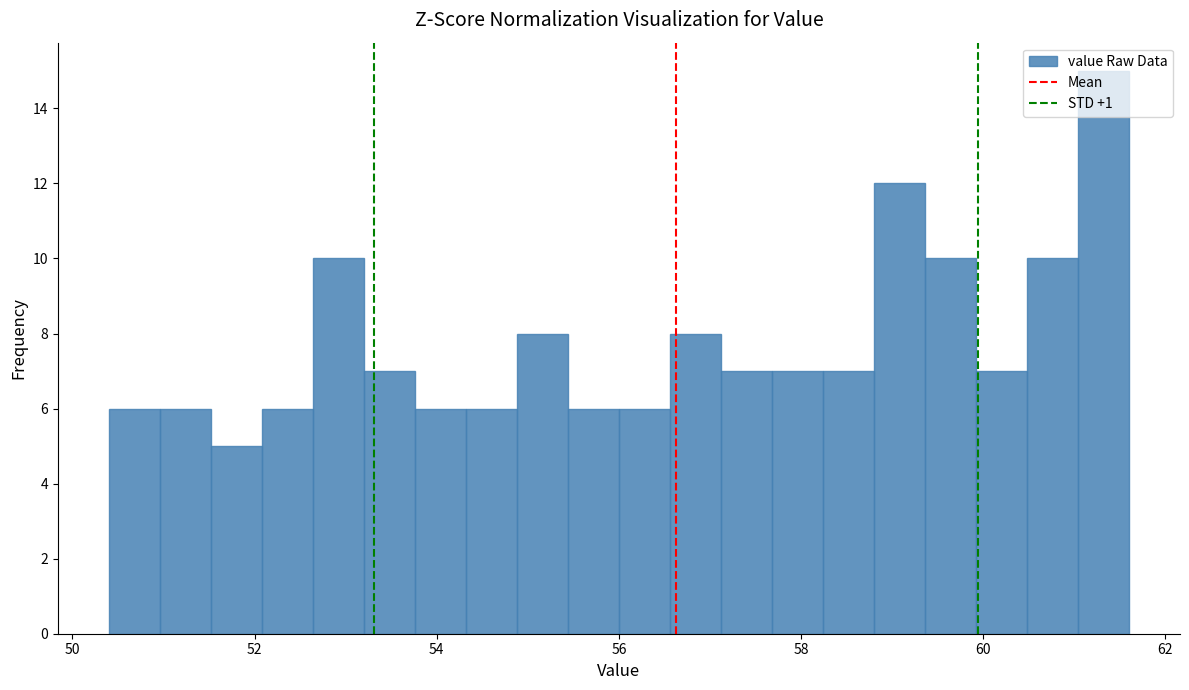

Read against the x-axis, roughly where is the centre of the tallest bar?

61.4